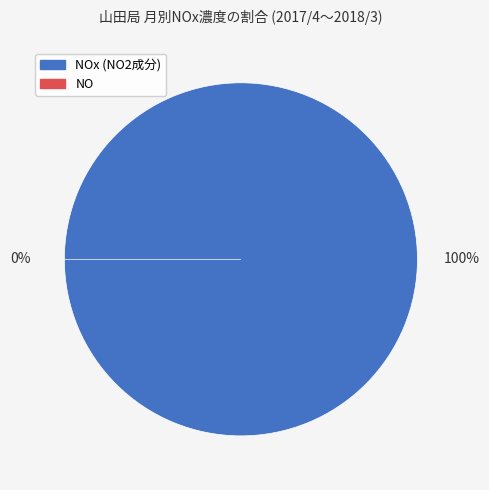

Which series has the largest range (max minus min)?

NOx